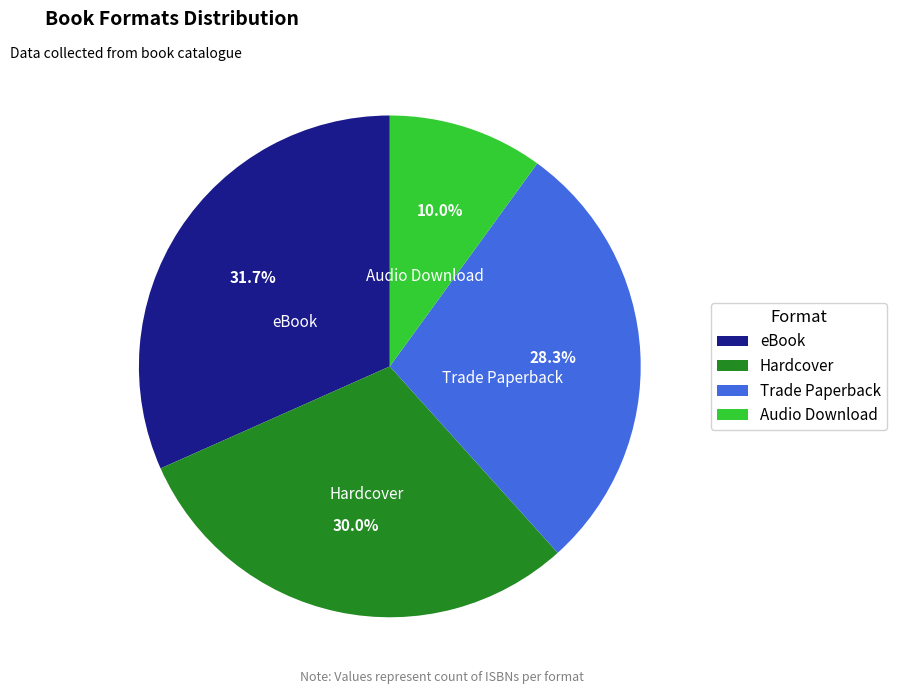

Does Hardcover account for over 50% of the chart?

No